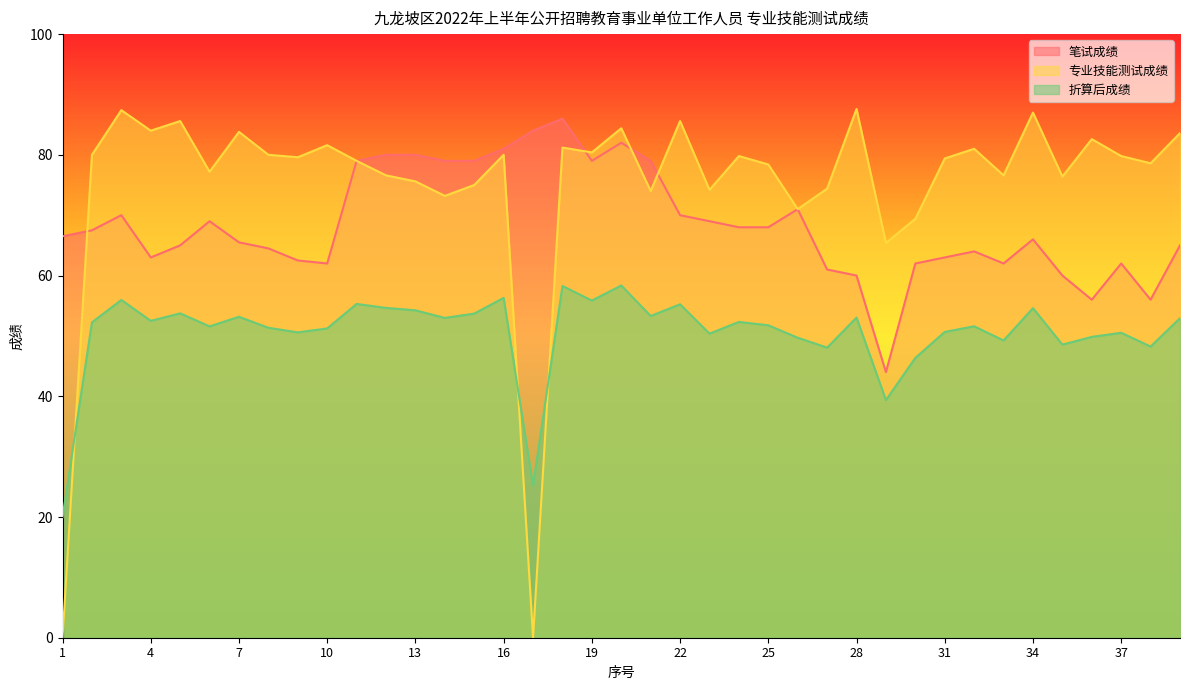

Where is 专业技能测试成绩 nearest to the value 43?

29